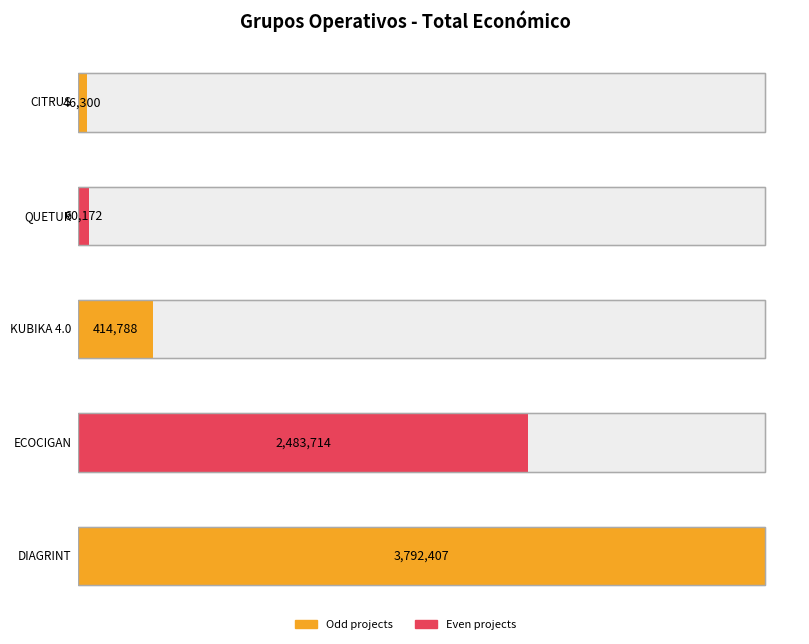

What is the ratio of the value at ECOCIGAN to the value at CITRUS?

53.6